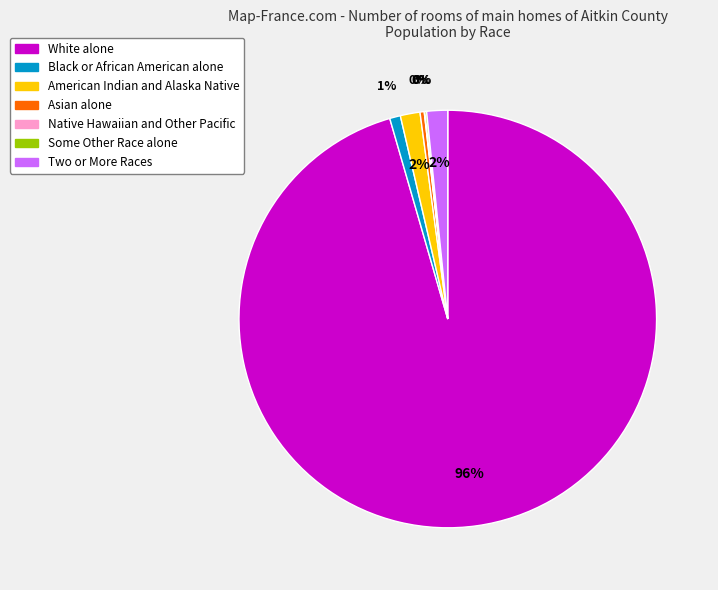

To the nearest percent, what is the difference between the largest and smallest slice percentages?

95%